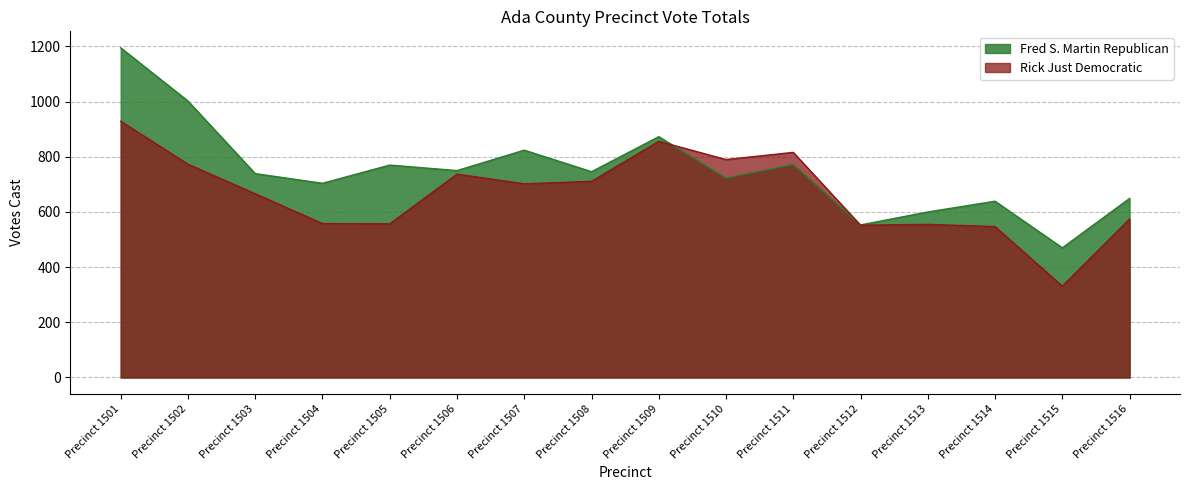

True or false: Fred S. Martin Republican has more than 1 points higher than both neighbors.

True